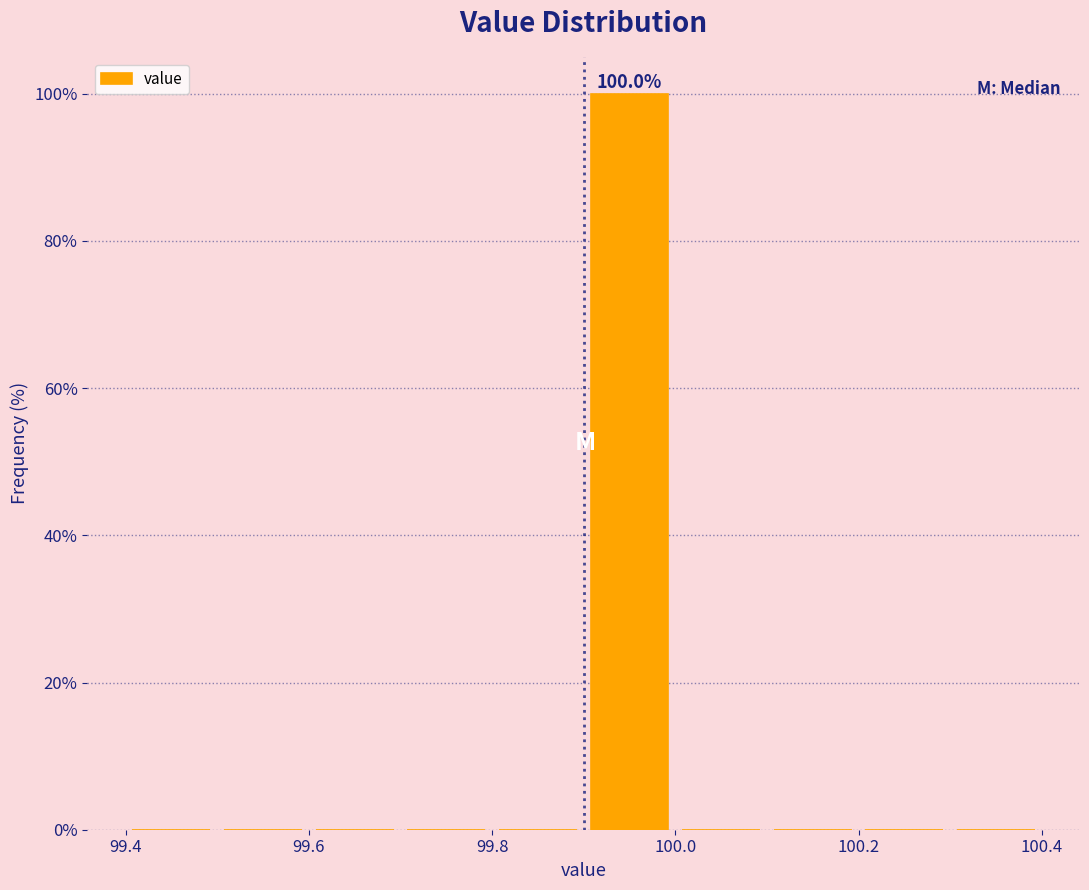

Over which range of the x-axis is the bar tallest?

99.9 to 100.0